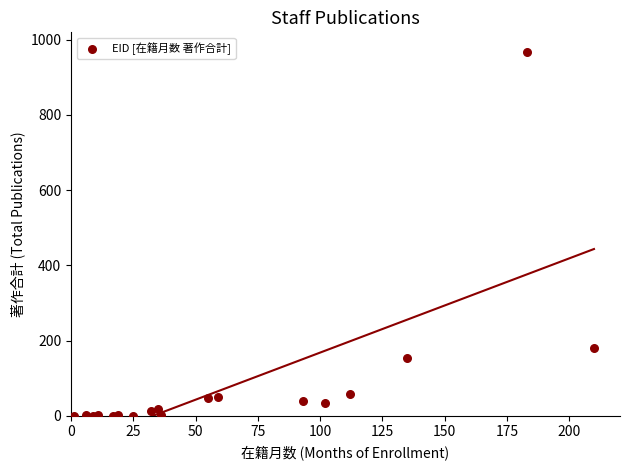

What Y value in the scatter plot is closest to 484?

179